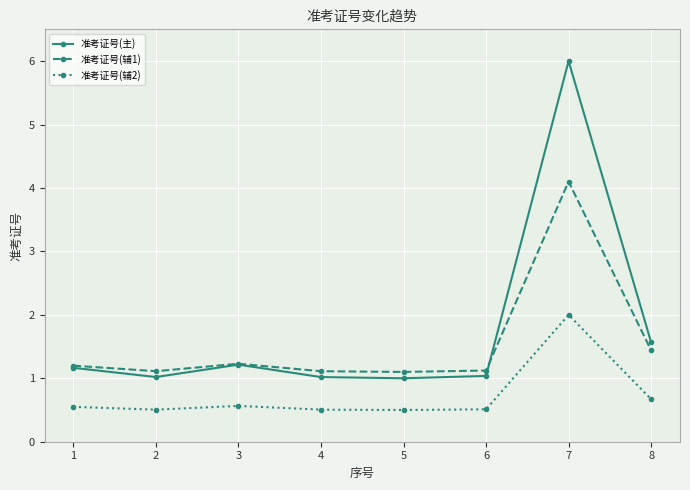

Which label corresponds to the largest value in the chart?

7